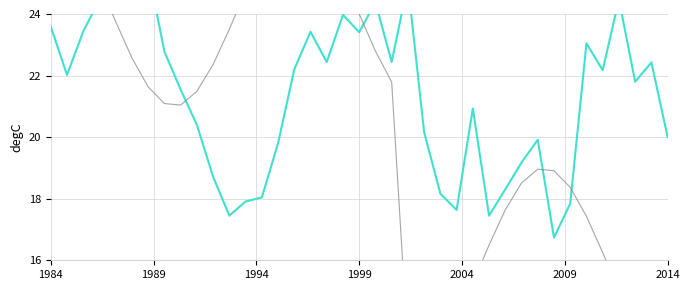

Rank the series at 1989 from highest to lowest value.

km, YB